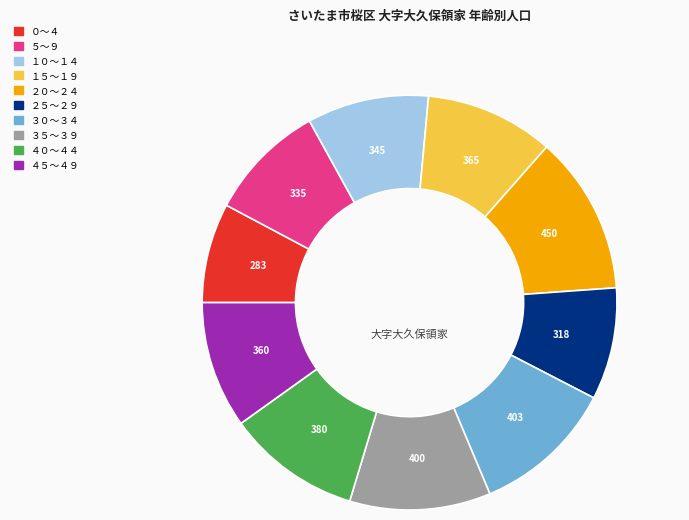

Is it true that ３０～３４ is 22% of the pie?

False